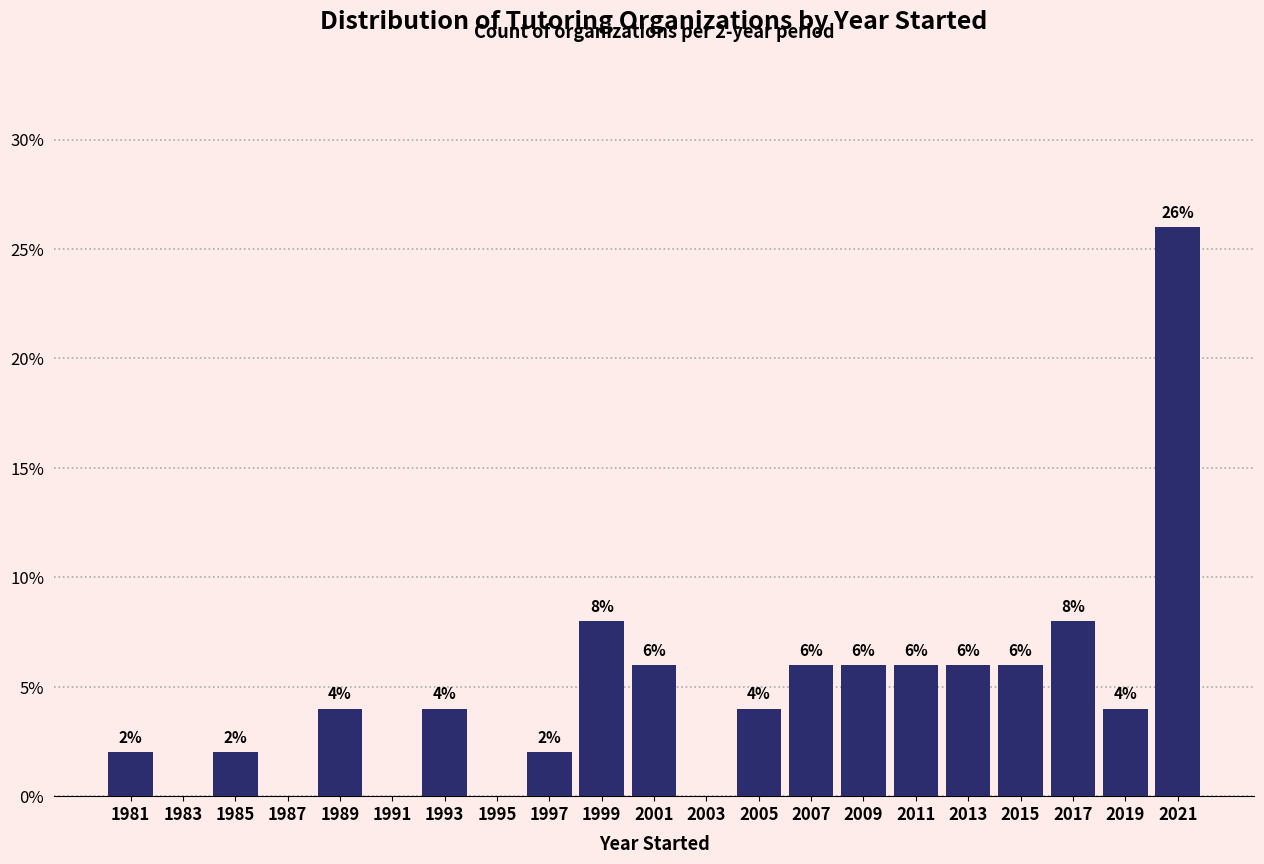

Which range on the x-axis has the tallest bar?

2020 to 2022